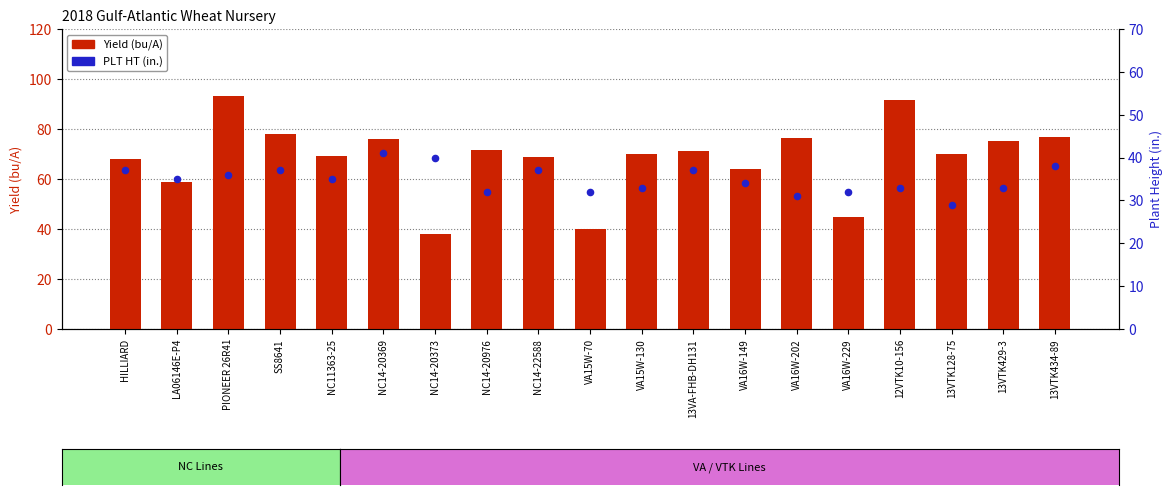

Which series contains the lowest Y value?

PLT HT (in.)